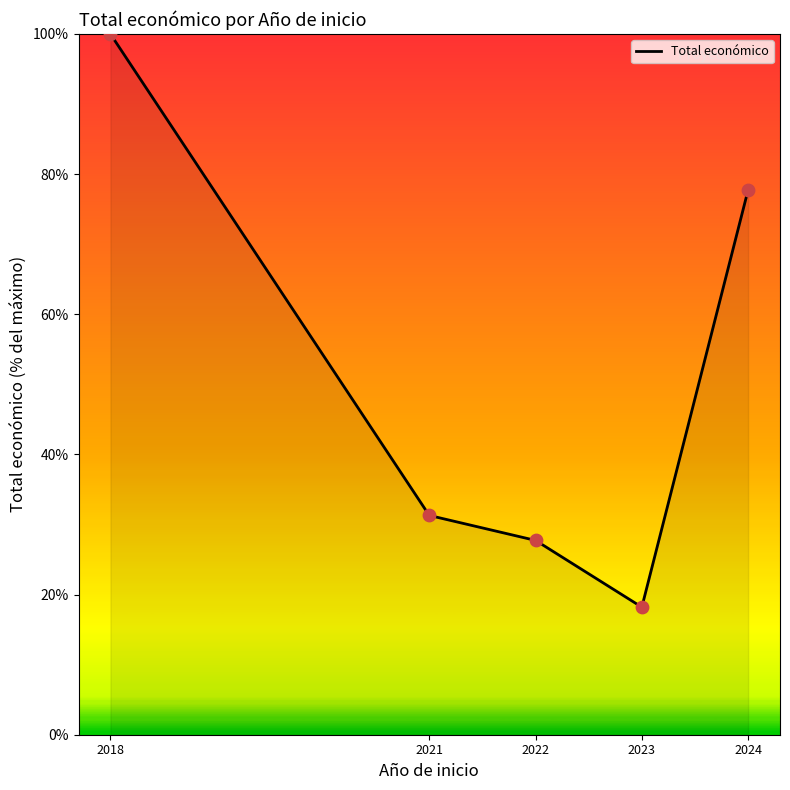

What is the ratio of the value at 2018 to the value at 2023?

5.5